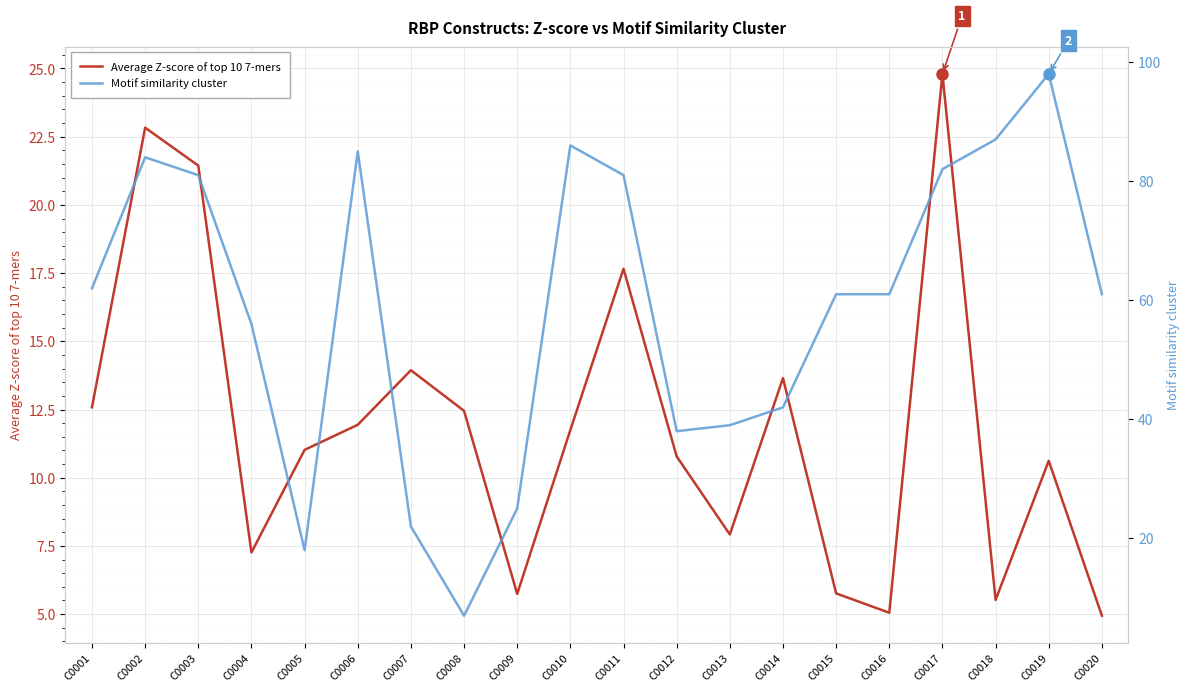

What is the difference between the Motif similarity cluster values at C0004 and C0014?

14.0